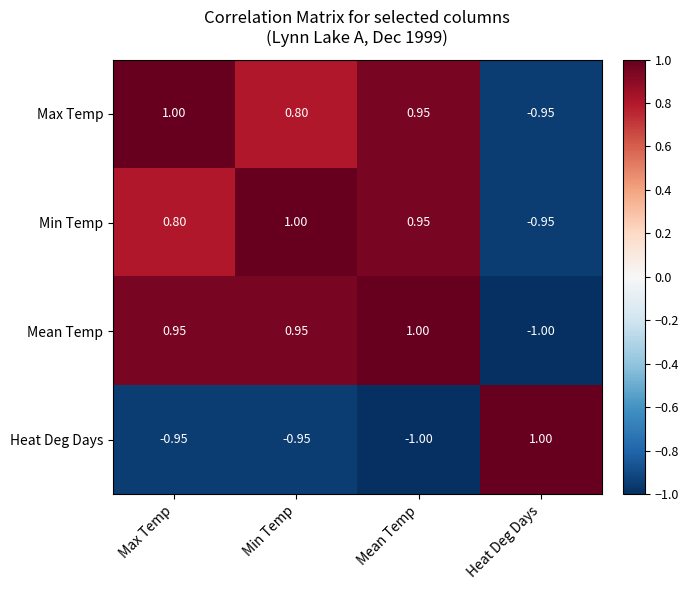

At which category is the sum across all series the highest?

Mean Temp